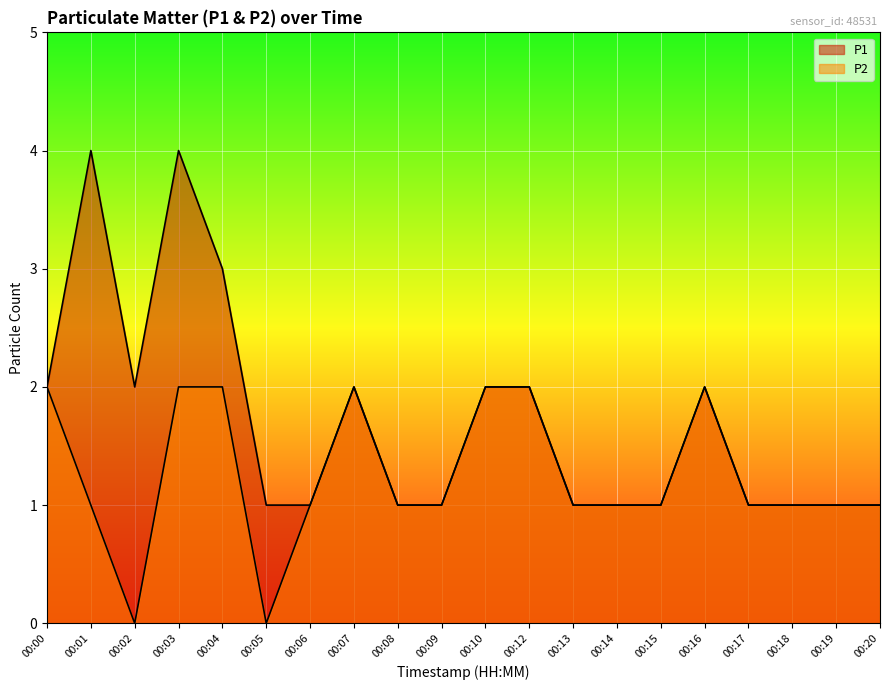

Reading left to right, extract all data points from this chart.

P1: 2	4	2	4	3	1	1	2	1	1	2	2	1	1	1	2	1	1	1	1
P2: 2	1	0	2	2	0	1	2	1	1	2	2	1	1	1	2	1	1	1	1